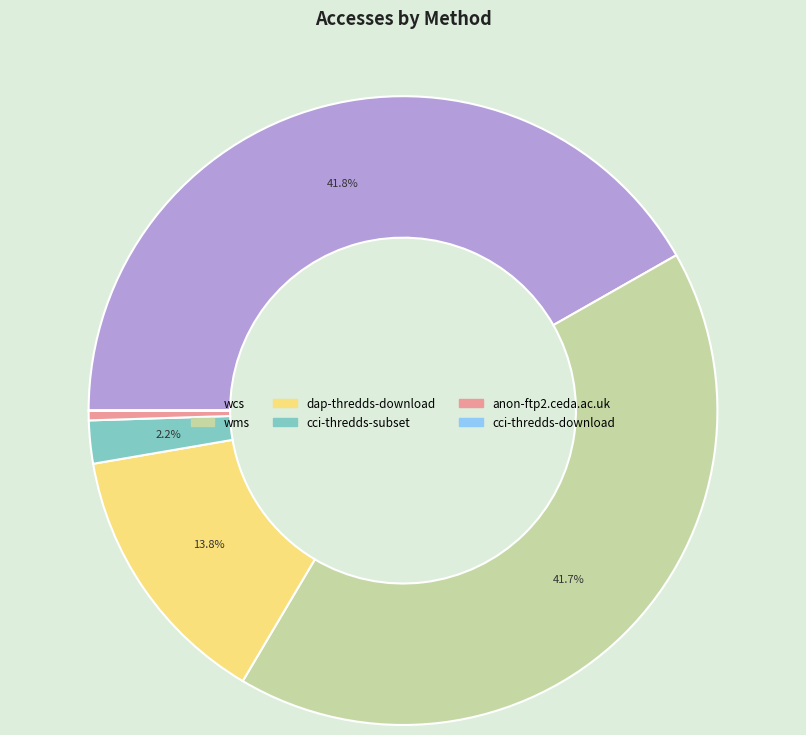

Does any single category account for the majority?

No